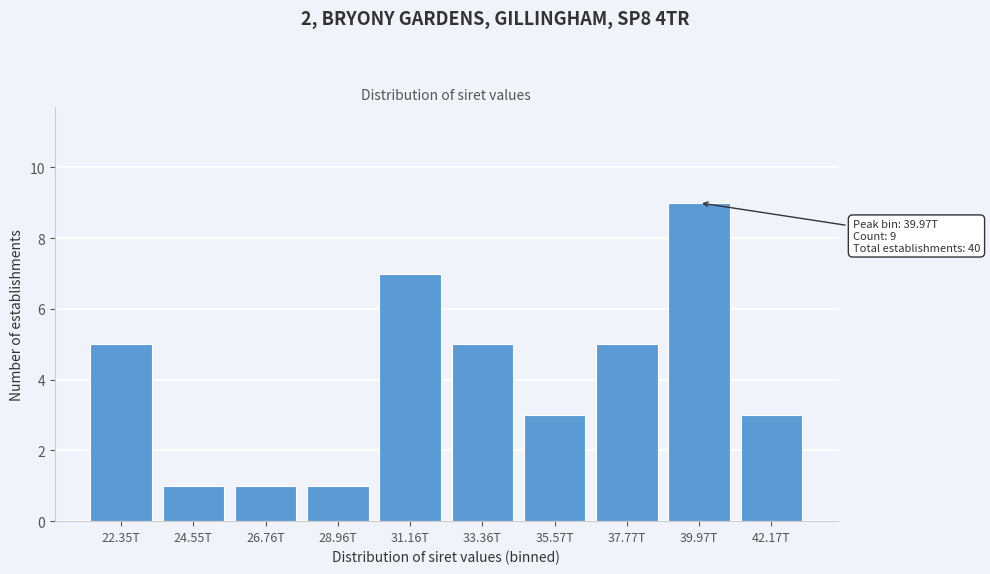

Reading left to right, extract all data points from this chart.

22.35T=5	24.55T=1	26.76T=1	28.96T=1	31.16T=7	33.36T=5	35.57T=3	37.77T=5	39.97T=9	42.17T=3